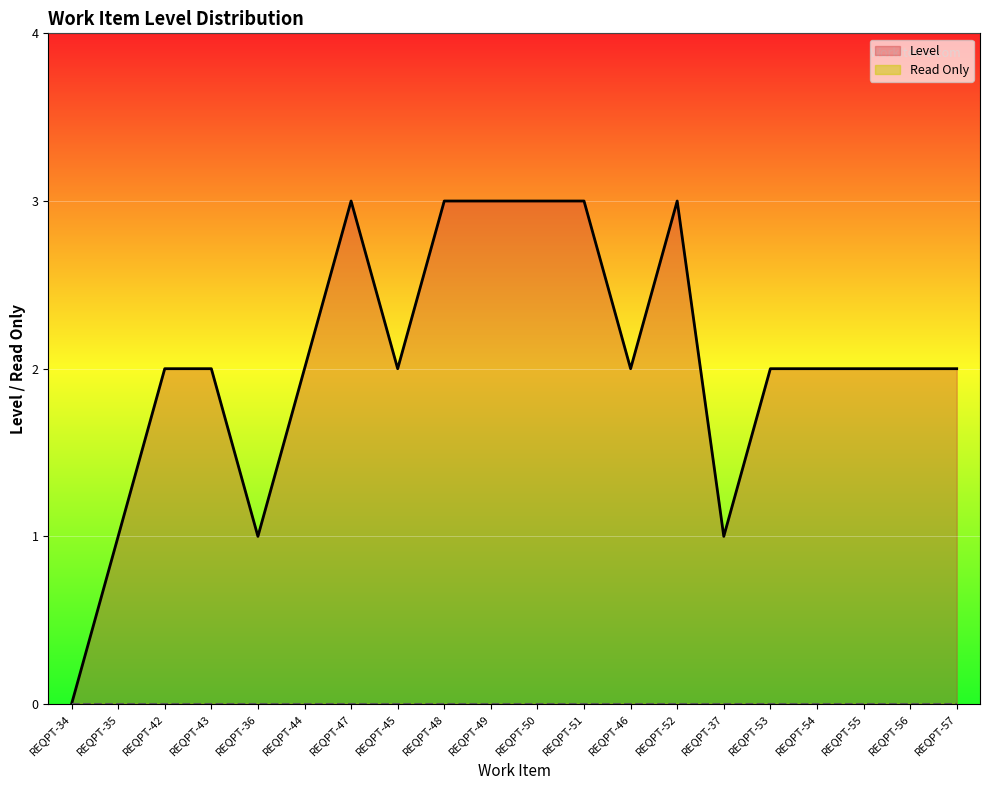

Where is the first local minimum?

REQPT-36